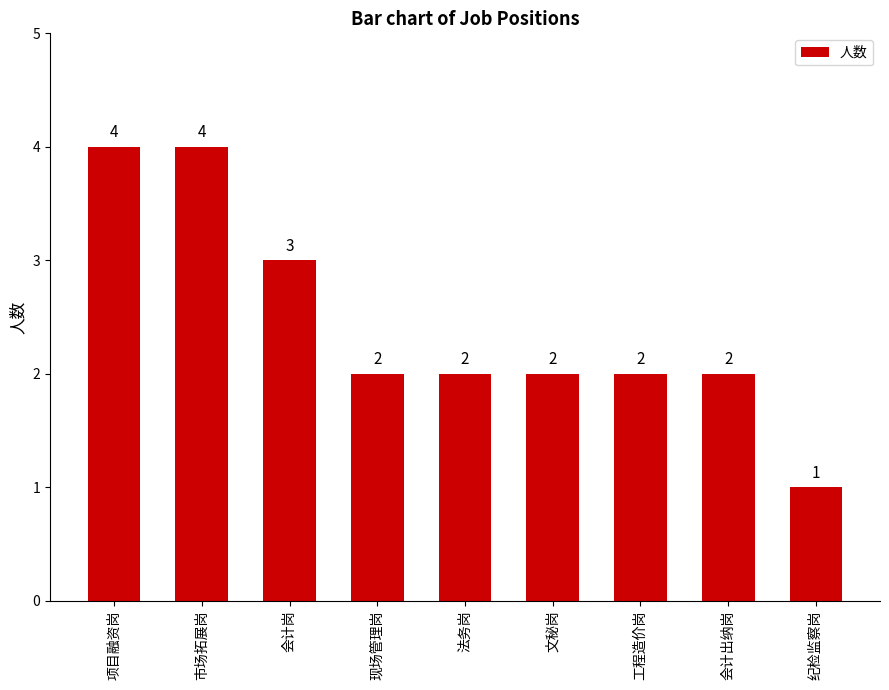

How many data points does each series have?

9